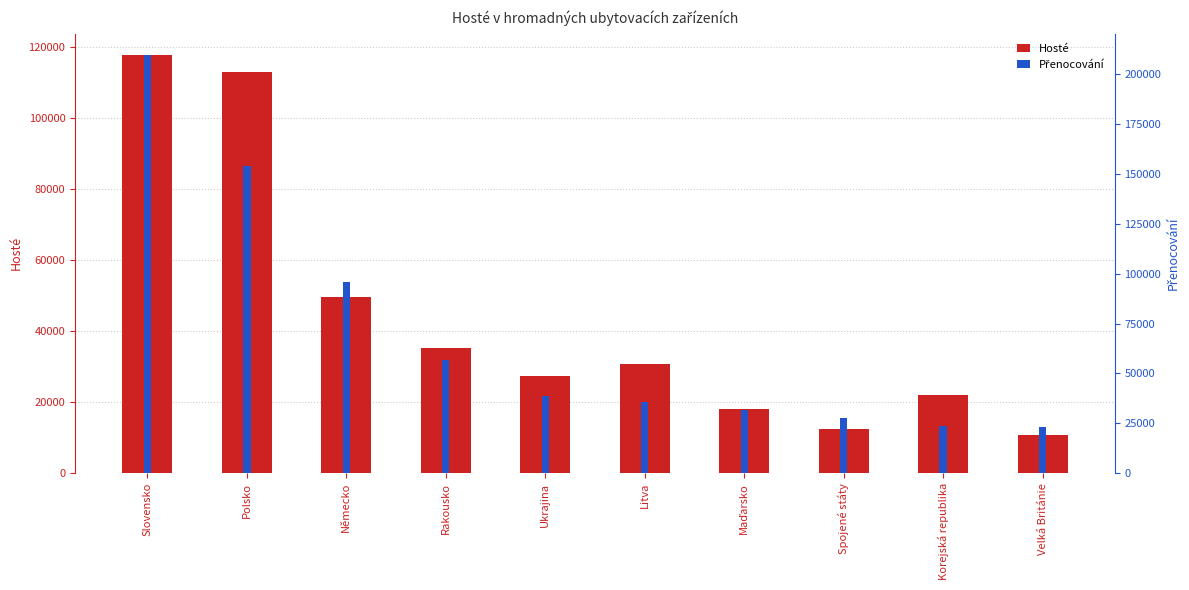

What is the minimum value shown in the chart?

10638